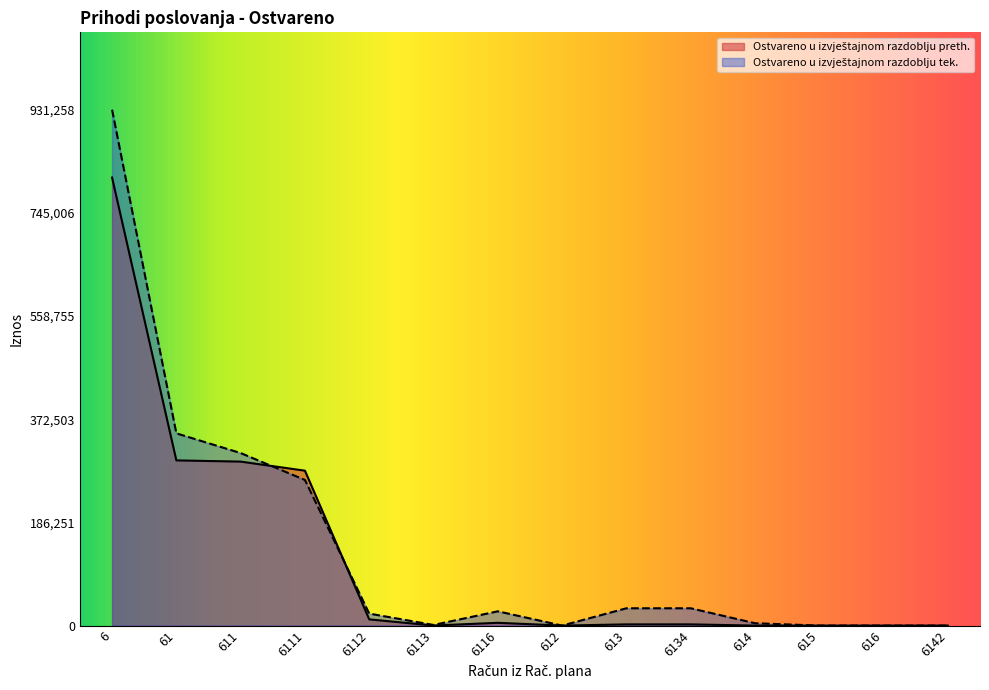

True or false: Ostvareno u izvještajnom razdoblju tek. has a value of 31274.9 at 6134.

True